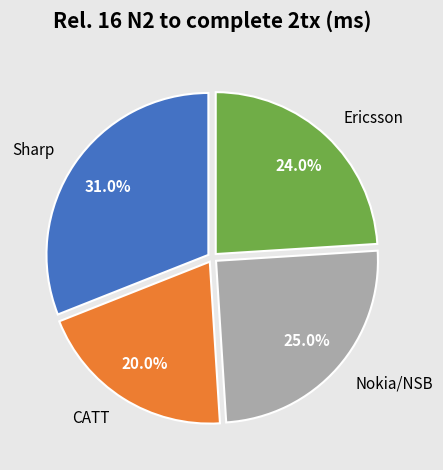

To the nearest percent, what portion does CATT represent?

20%